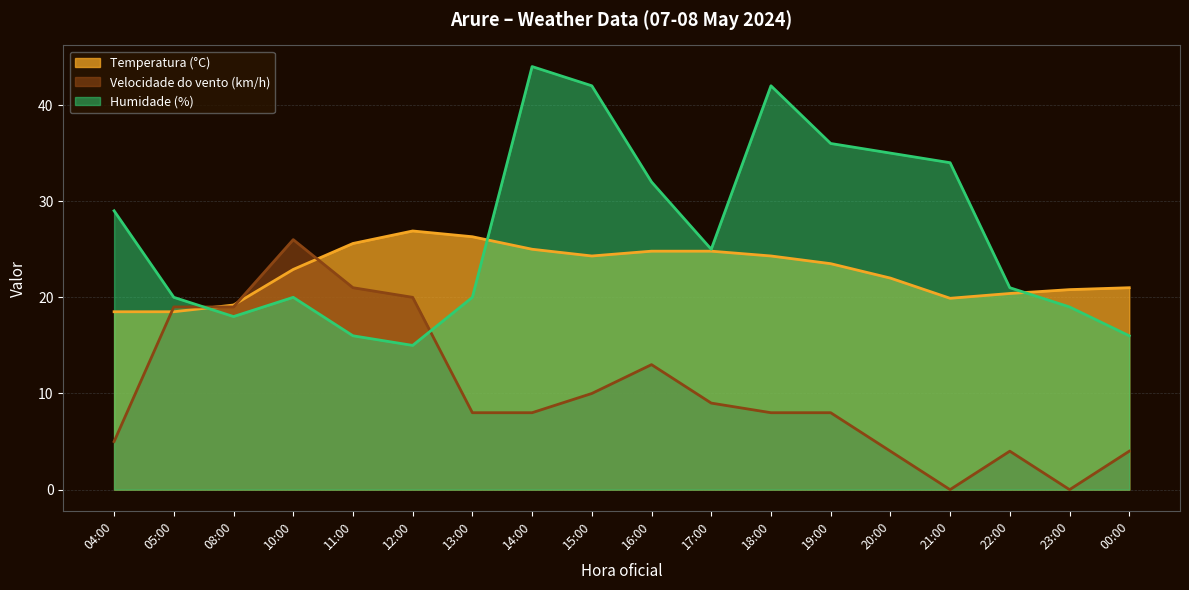

What value does the Temperatura (°C) series have at 13:00?

26.3